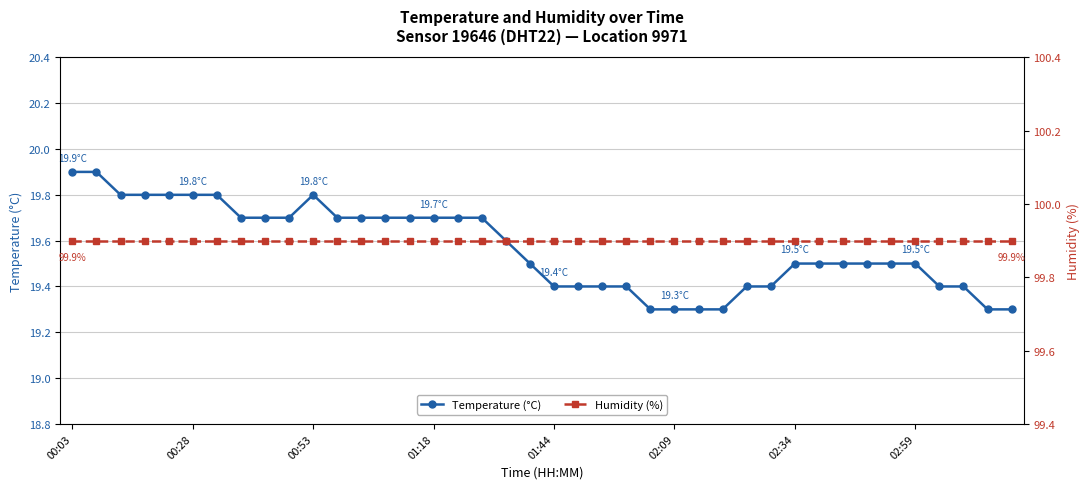

What is the smallest value displayed?

19.3